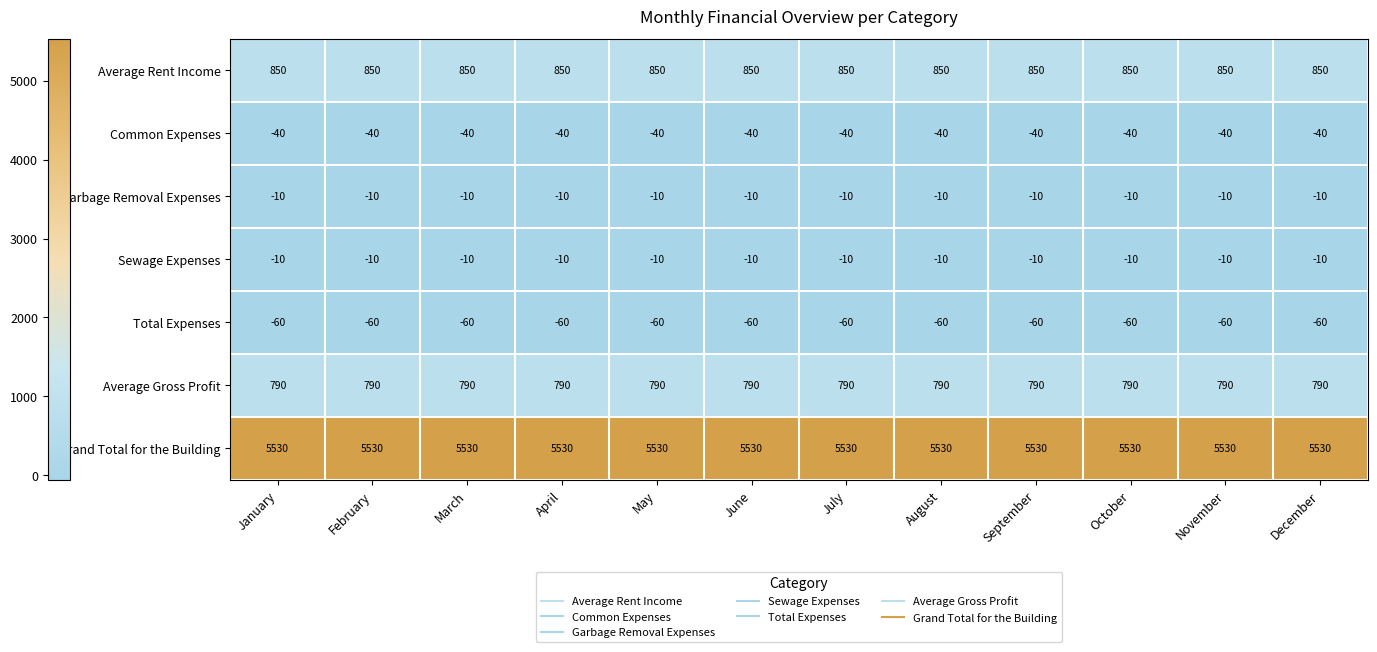

What is the difference between the highest and lowest values at September?

5590